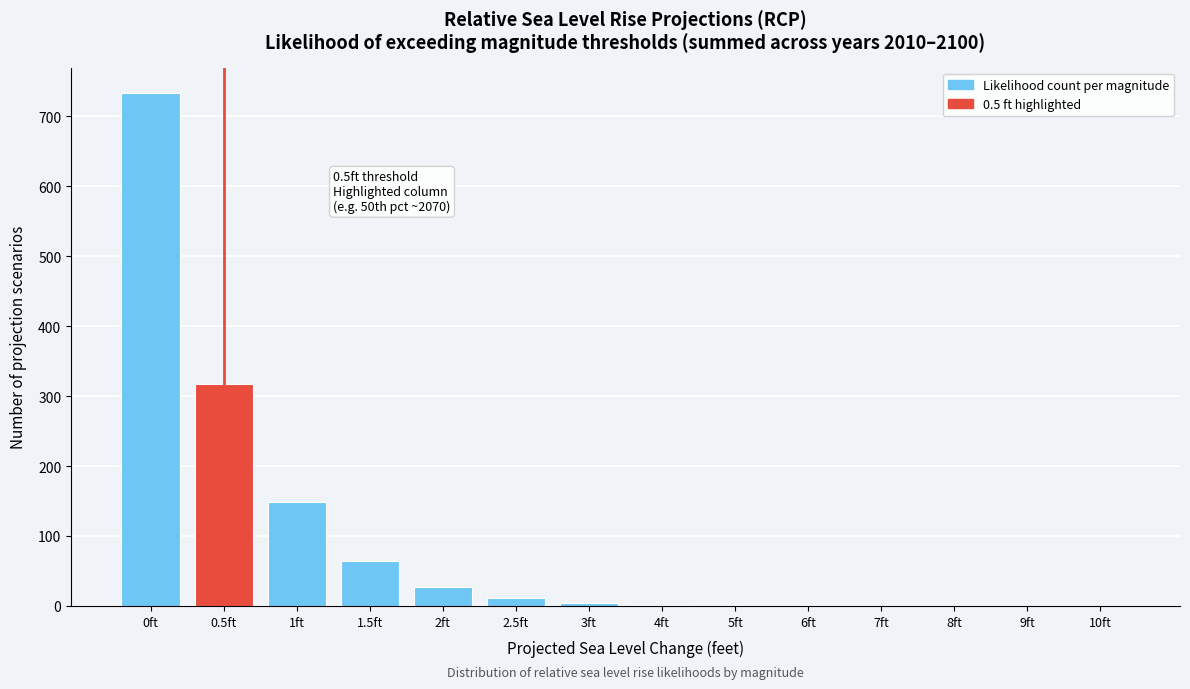

Which label corresponds to the largest value in the chart?

0ft